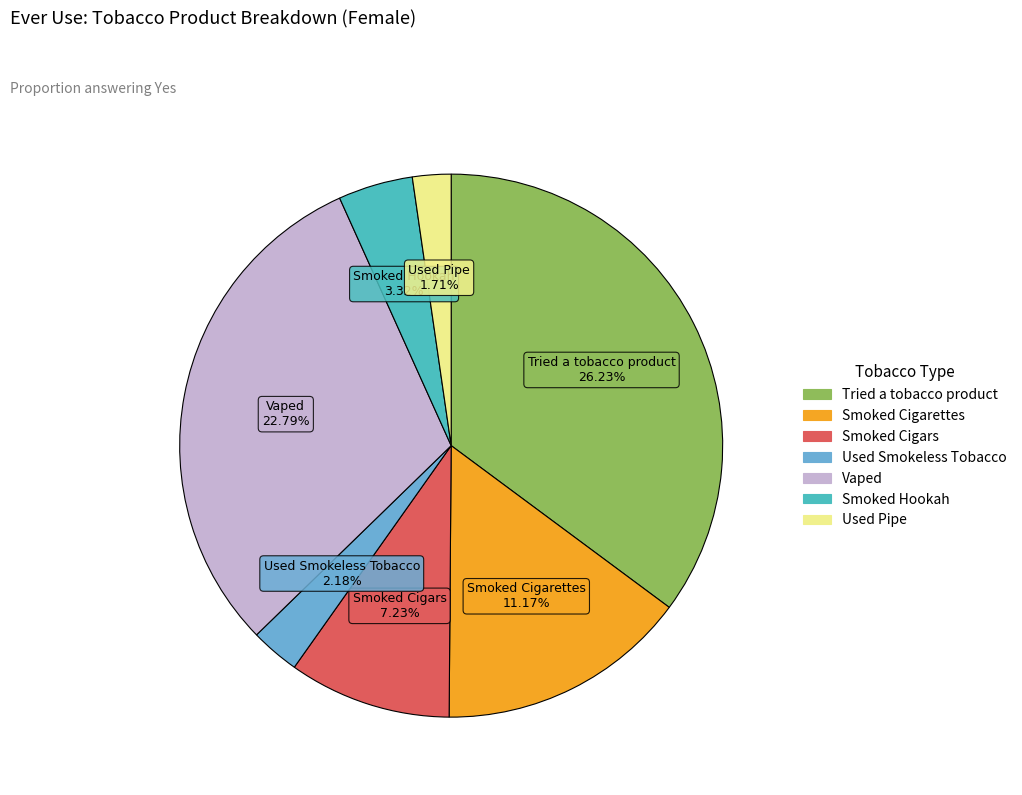

How many slices are in this pie chart?

7